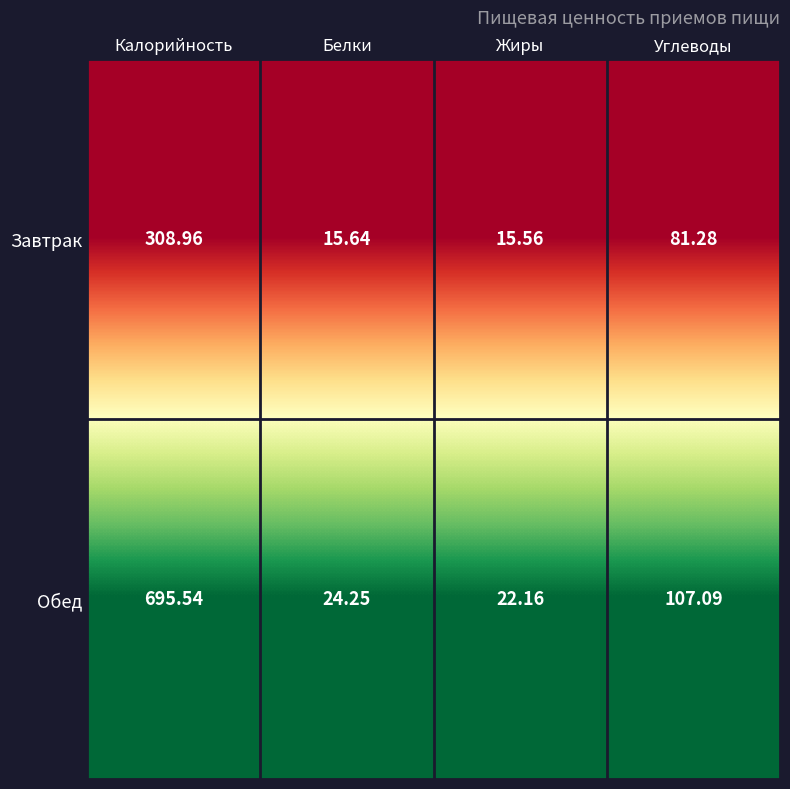

Which series has the widest spread of values?

Обед